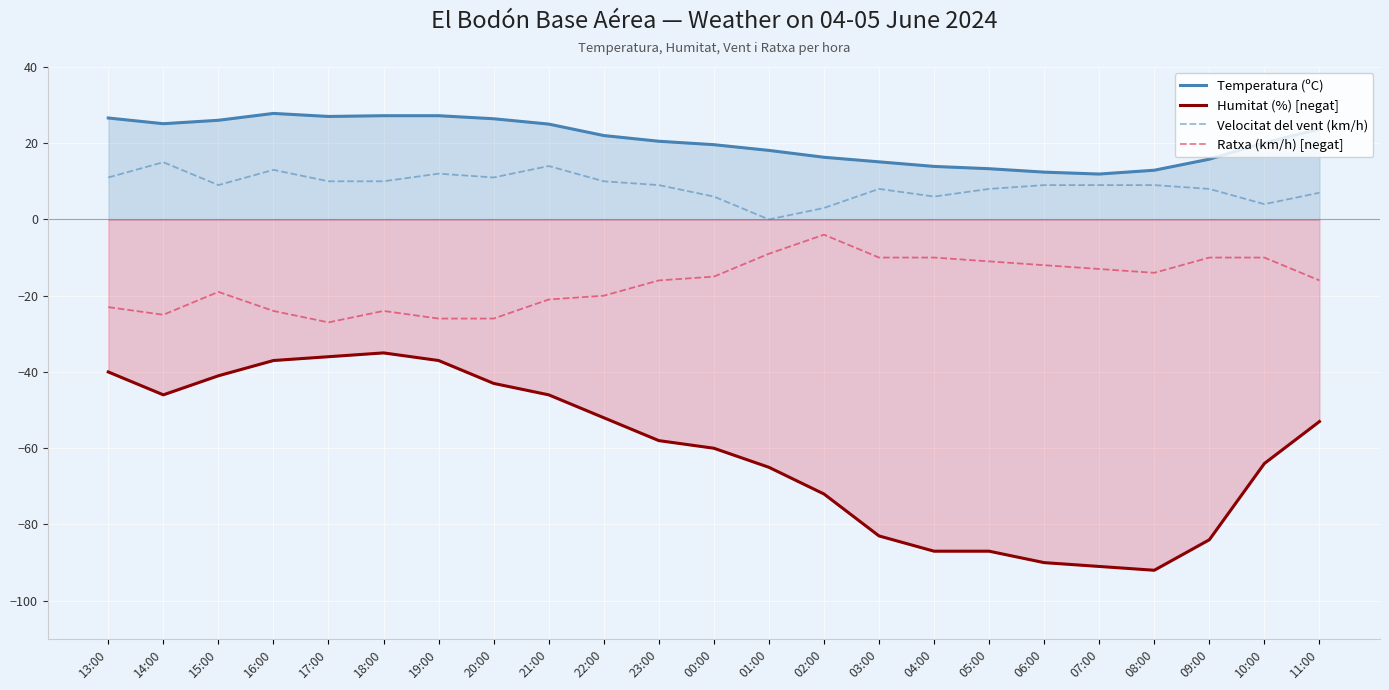

Which series has the widest spread of values?

Humitat (%) [negat]